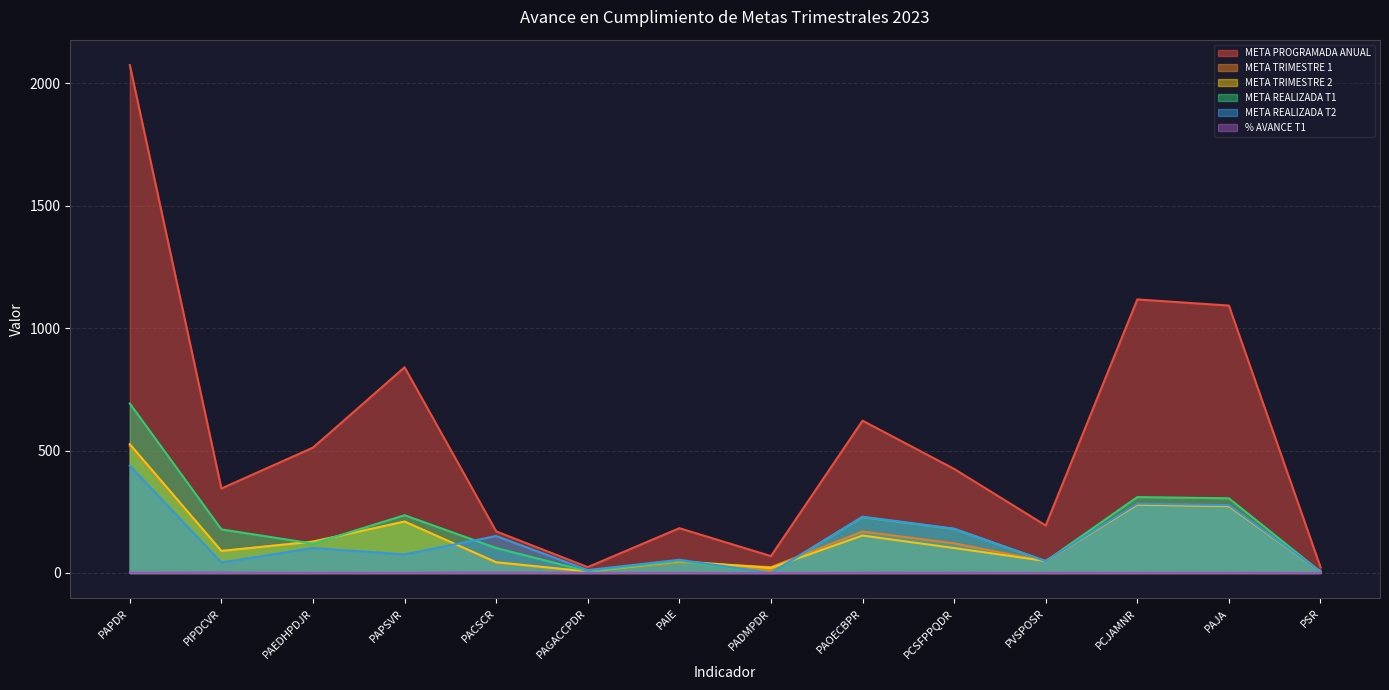

At which label does META PROGRAMADA ANUAL first exceed 425?

PAPDR